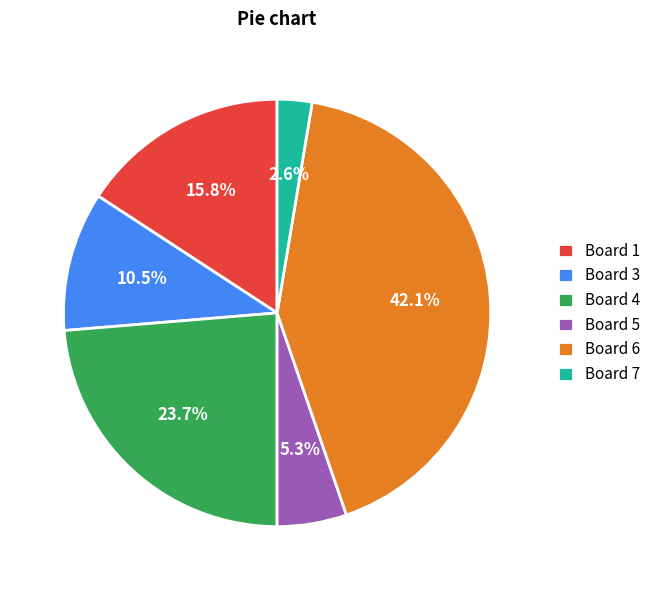

To the nearest percent, what is the average slice percentage?

17%